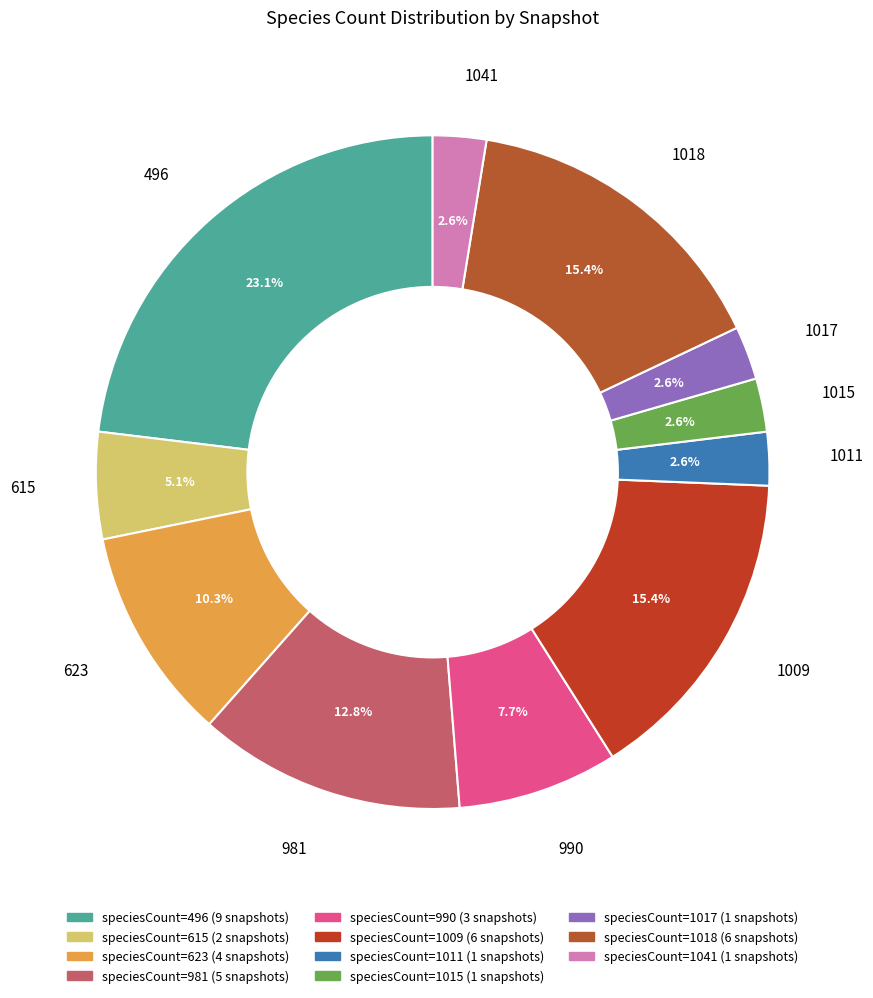

Which category has the biggest portion of the pie?

496